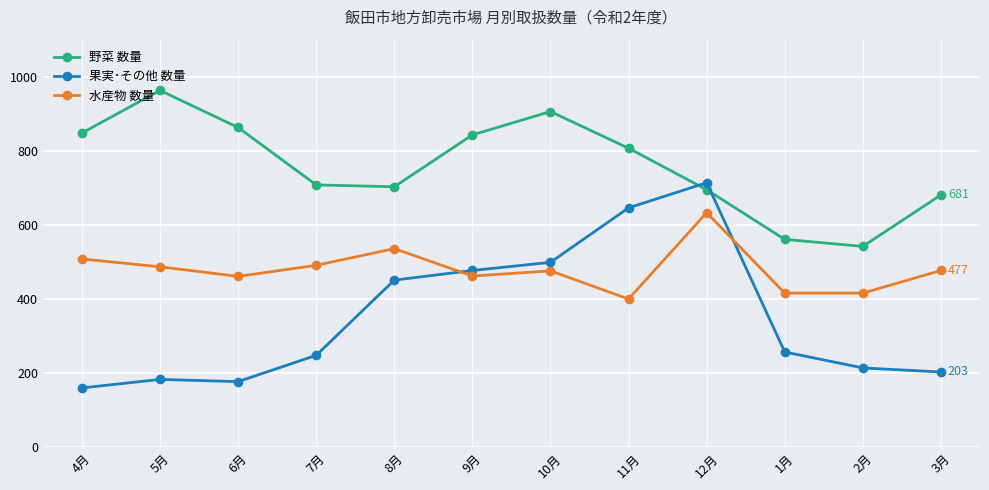

What is the value of the 水産物 数量 point at the 5th from the left?

536